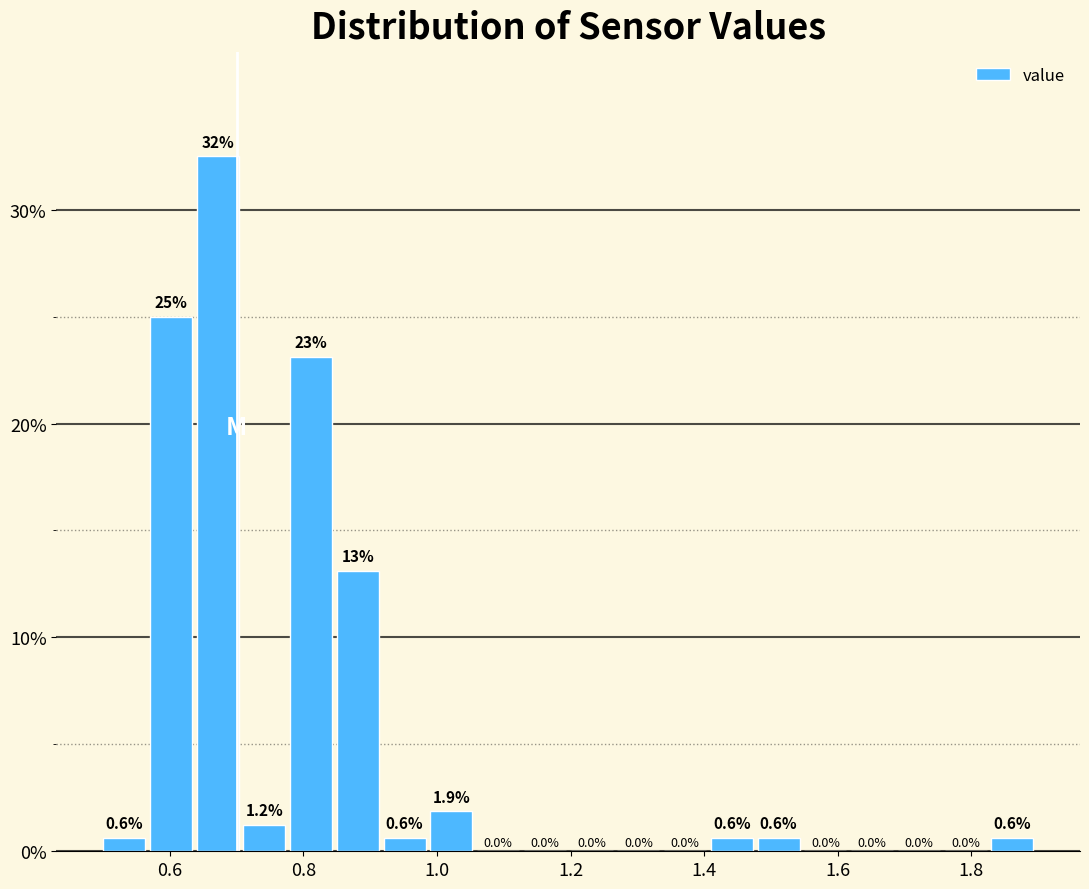

Read against the x-axis, roughly where is the centre of the tallest bar?

0.68